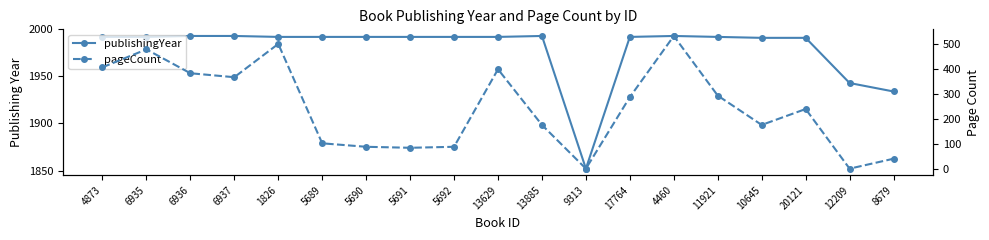

How many categories are shown in the chart?

19